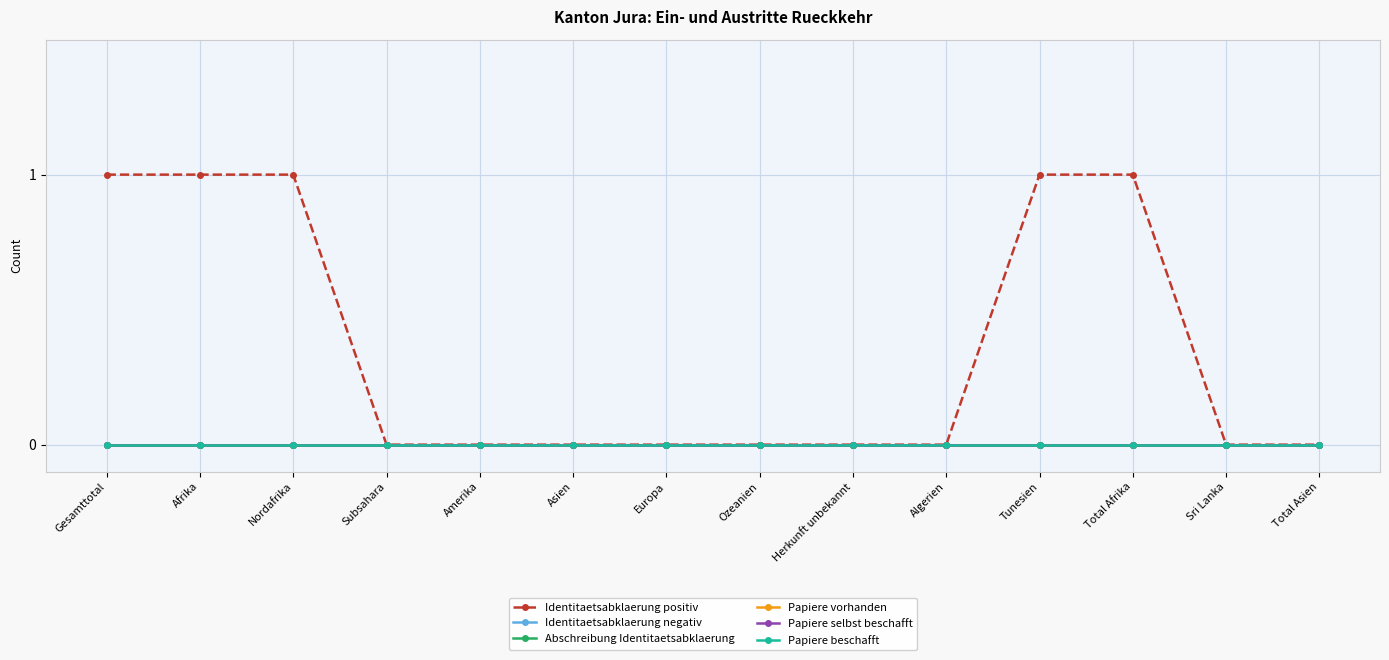

Does the chart have visible grid lines?

Yes